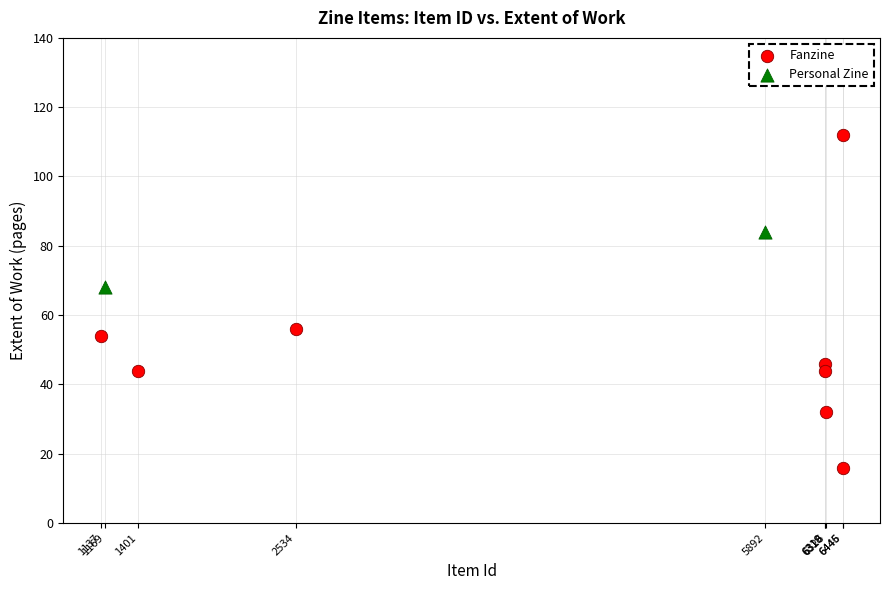

What are all the series names shown in the legend?

Fanzine, Personal Zine